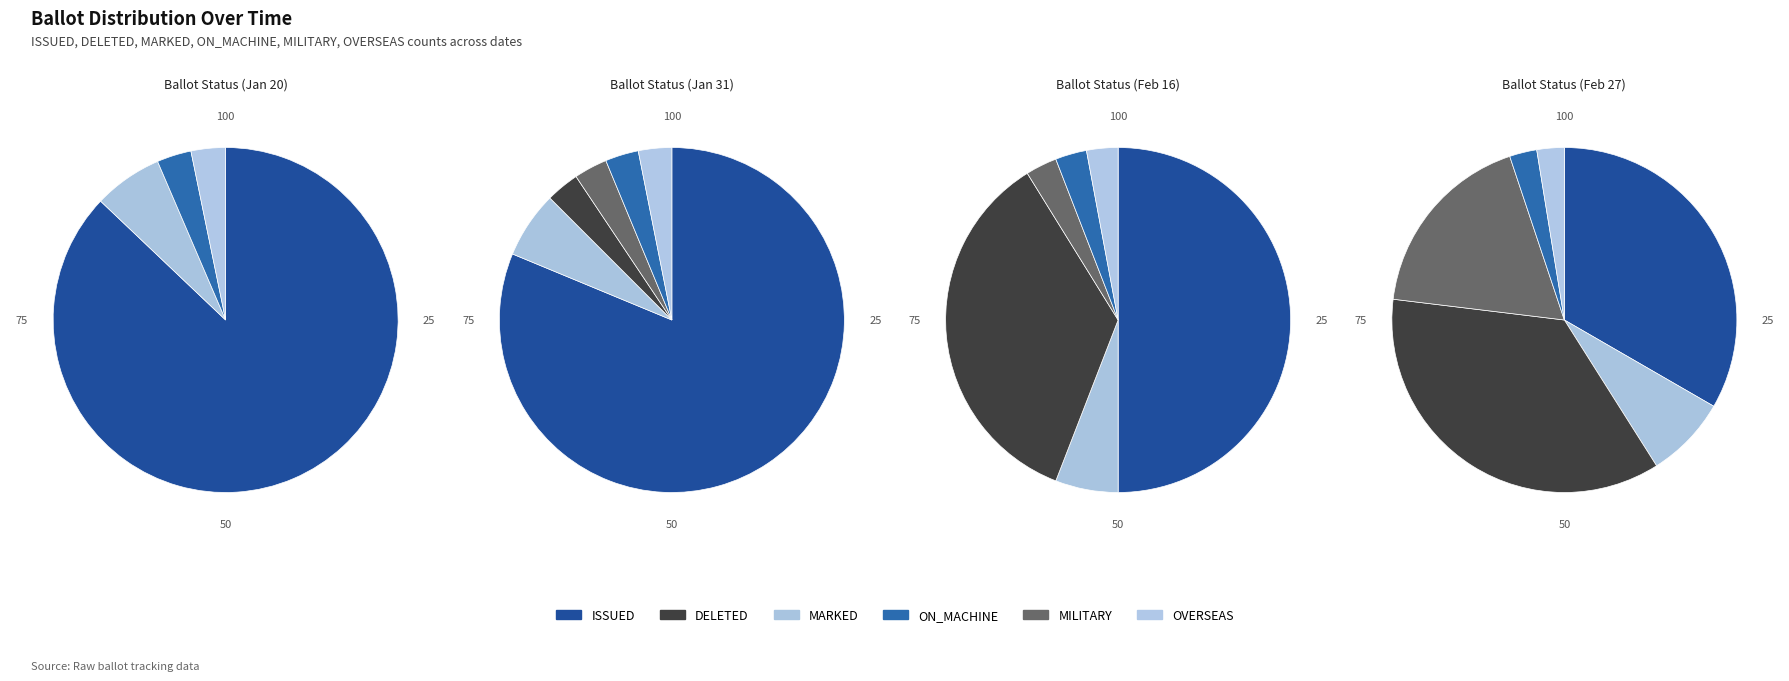

Is it true that MARKED is 9% of the pie?

False